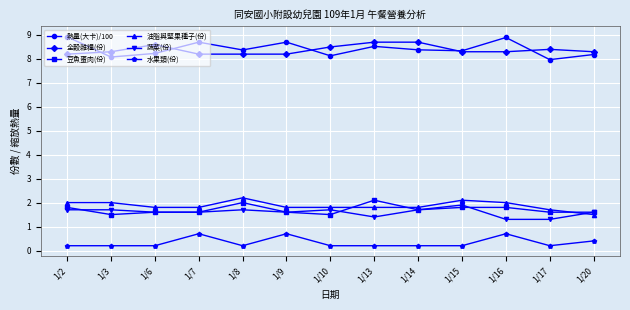

Rank the series at 1/2 from lowest to highest value.

水果類(份), 蔬菜(份), 豆魚蛋肉(份), 油脂與堅果種子(份), 全穀雜糧(份), 熱量(大卡)/100